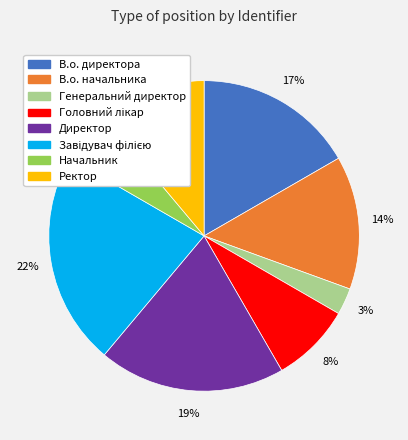

Approximately how many times larger is the value at Директор compared to В.о. начальника?

1.4